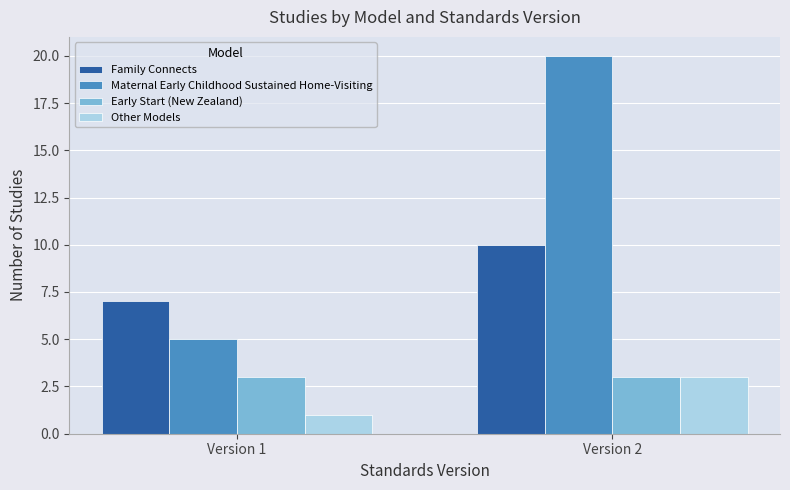

The Early Start (New Zealand) series shows 2 at Version 2. True or false?

False